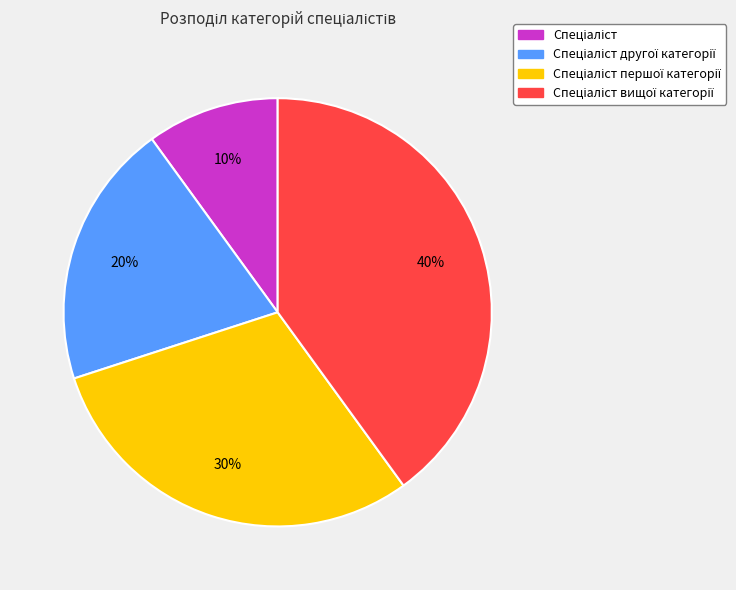

Is there a majority slice in this chart?

No